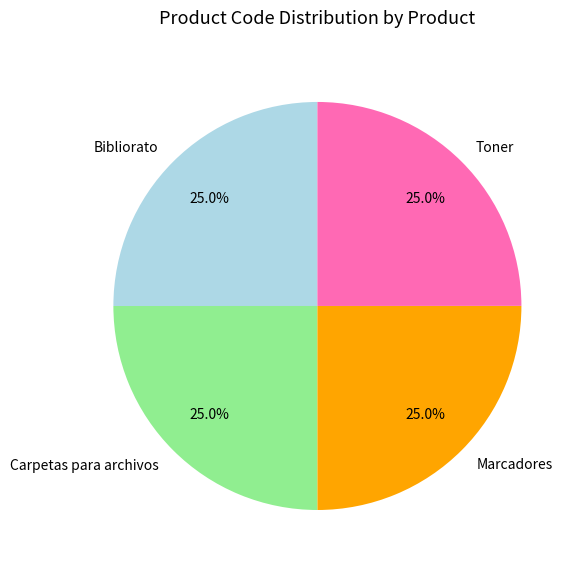

How much of the chart is everything except Carpetas para archivos?

75.0%